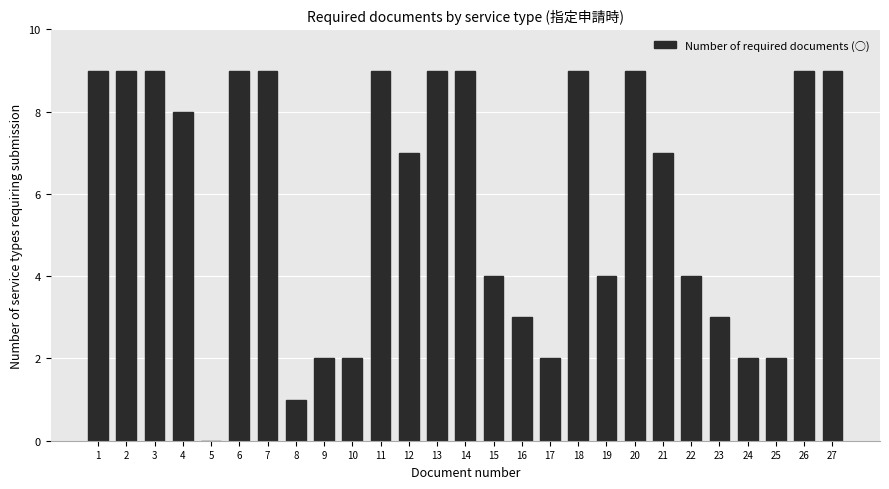

The chart shows a value of 9 at 7. True or false?

True